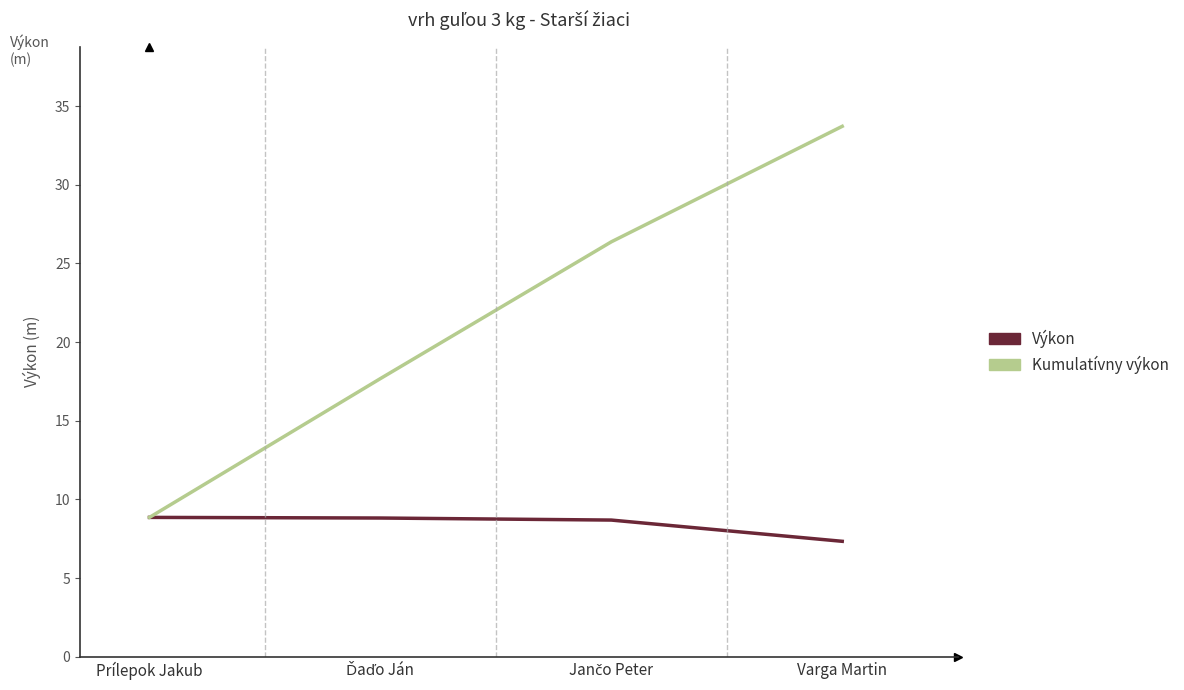

How many distinct data groups are displayed?

2